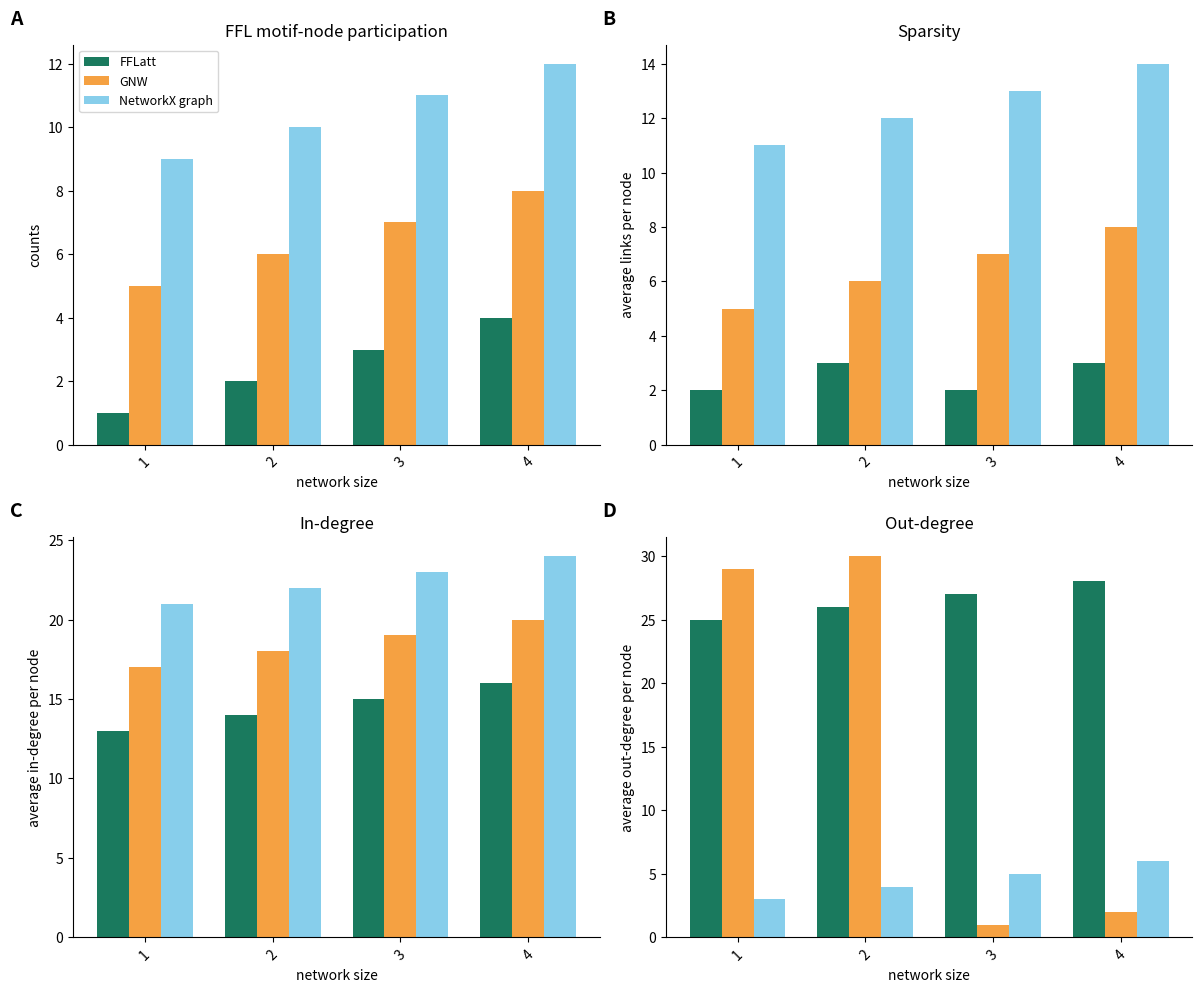

What is the highest value of the GNW series?

30